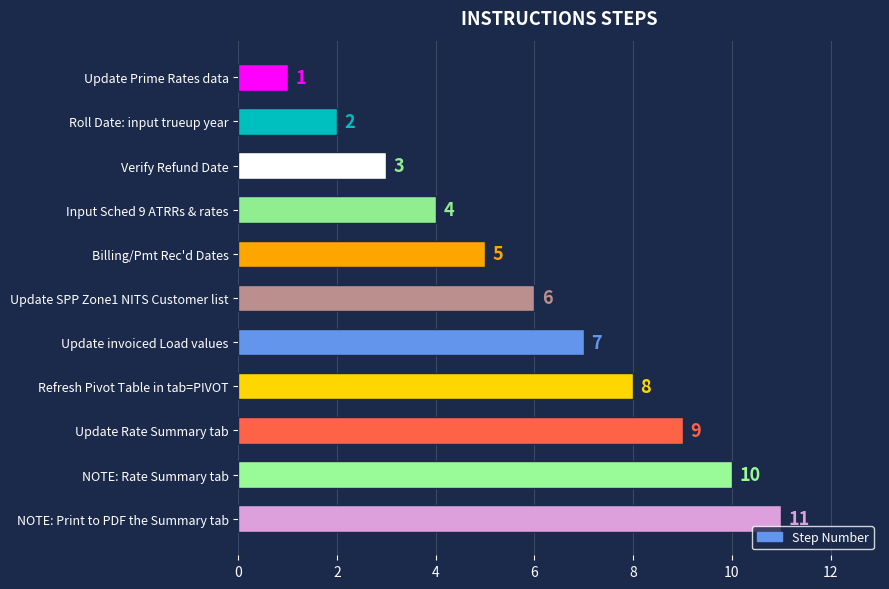

At which label is the value closest to 6?

Update SPP Zone1 NITS Customer list